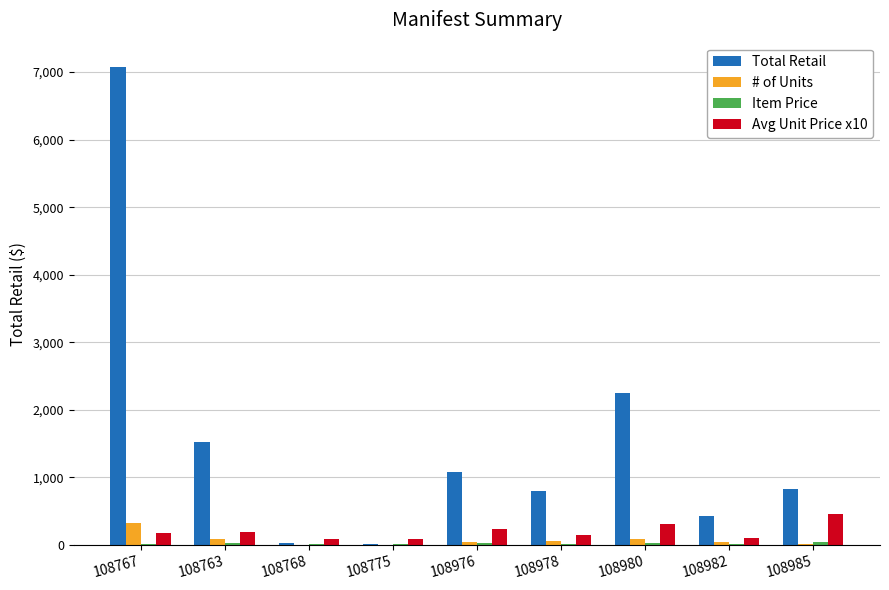

How many data points in Total Retail are above 825?

5